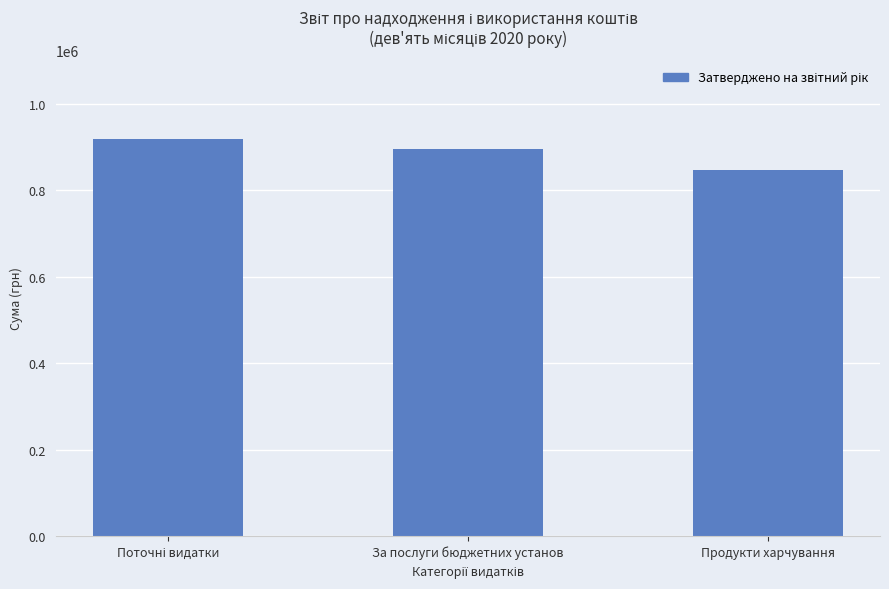

True or false: the data shows 895340.3 at За послуги бюджетних установ.

True